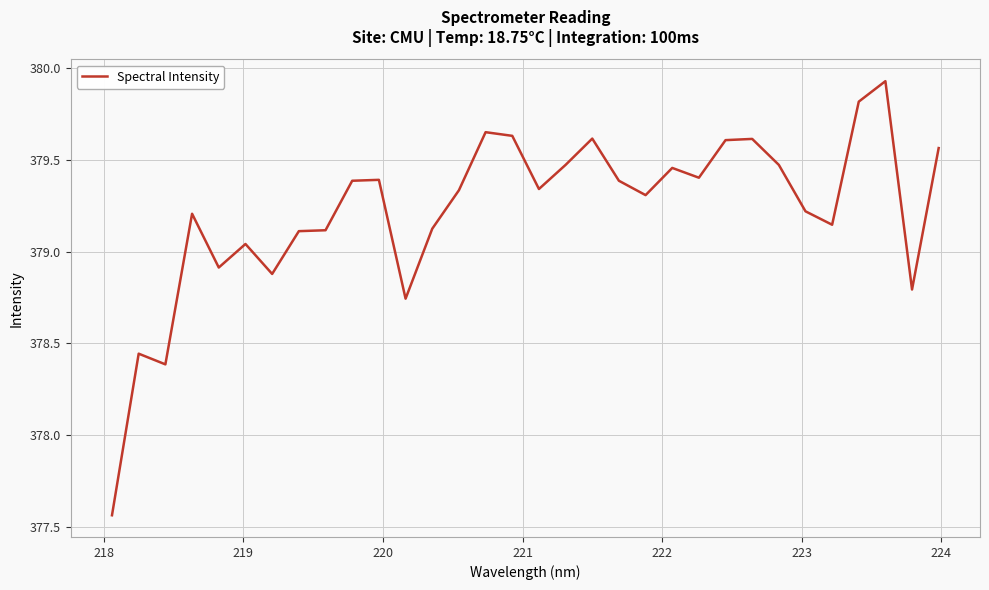

What is the difference between the maximum and minimum values?

2.4